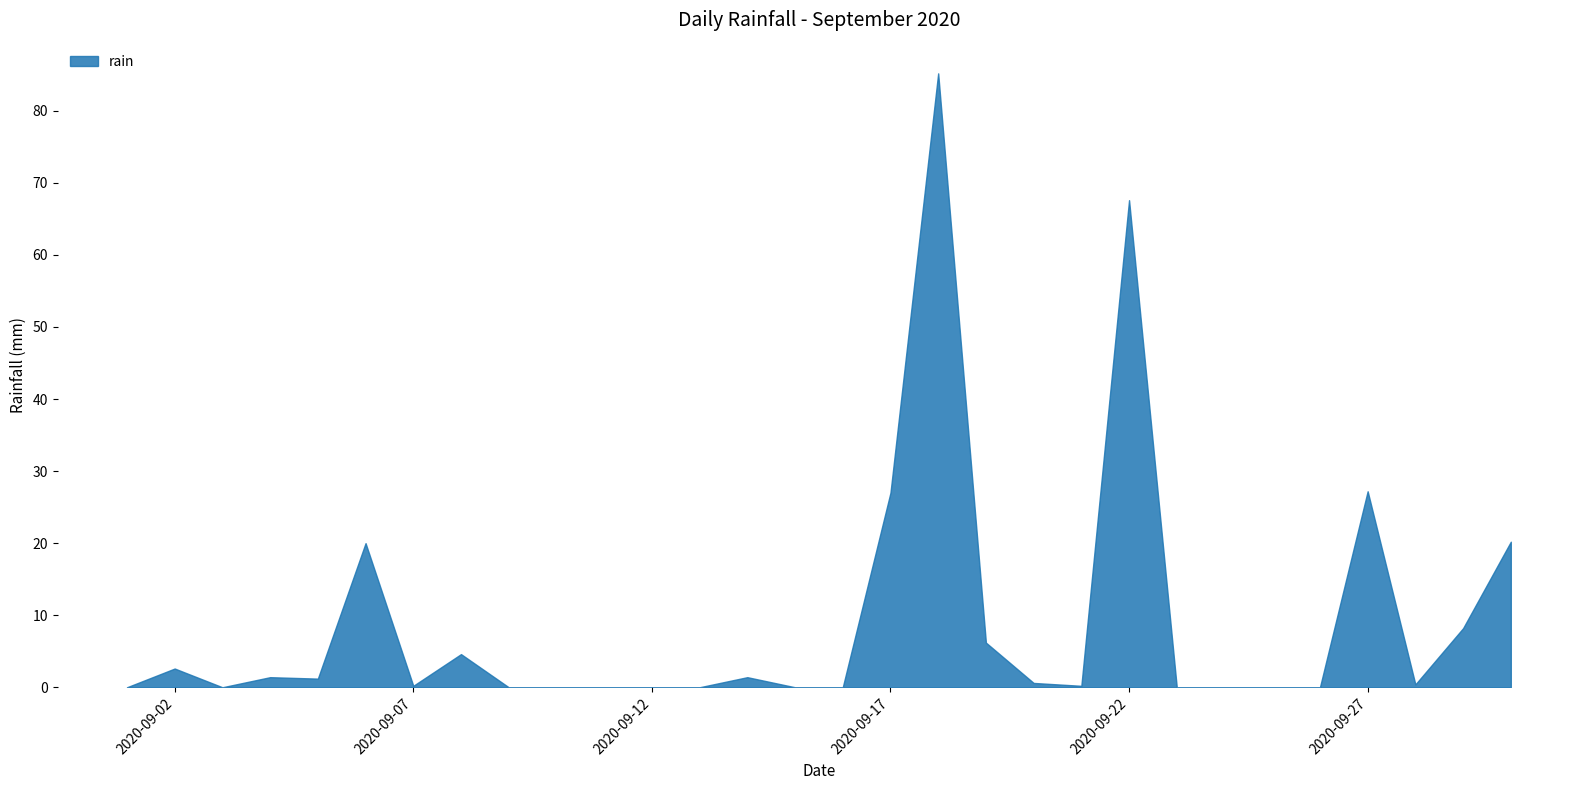

Reading left to right, list all the values displayed in this chart.

2020-09-01=0.0	2020-09-02=2.6	2020-09-03=0.0	2020-09-04=1.4	2020-09-05=1.2	2020-09-06=20.0	2020-09-07=0.2	2020-09-08=4.6	2020-09-09=0.0	2020-09-10=0.0	2020-09-11=0.0	2020-09-12=0.0	2020-09-13=0.0	2020-09-14=1.4	2020-09-15=0.0	2020-09-16=0.0	2020-09-17=27.0	2020-09-18=85.2	2020-09-19=6.2	2020-09-20=0.6	2020-09-21=0.2	2020-09-22=67.6	2020-09-23=0.0	2020-09-24=0.0	2020-09-25=0.0	2020-09-26=0.0	2020-09-27=27.2	2020-09-28=0.4	2020-09-29=8.2	2020-09-30=20.2